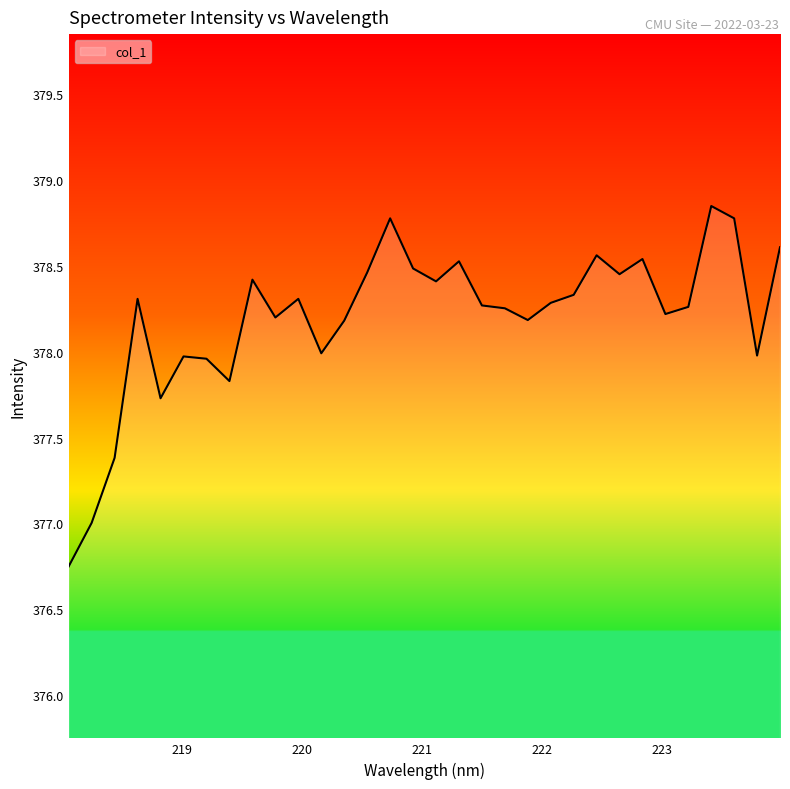

What is the difference between the maximum and minimum values?

2.1